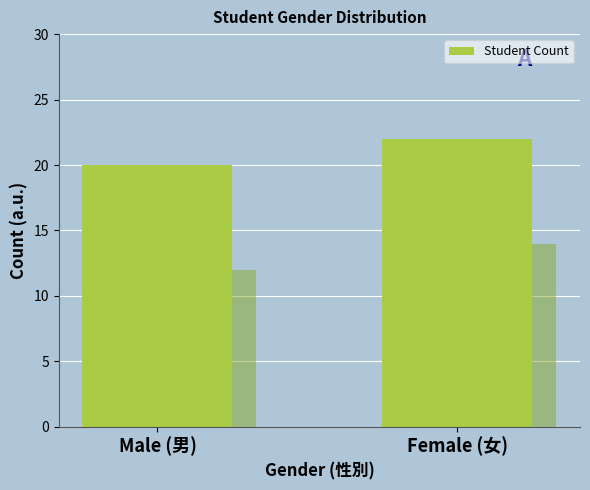

At which category does the chart reach its minimum across all series?

Male (男)